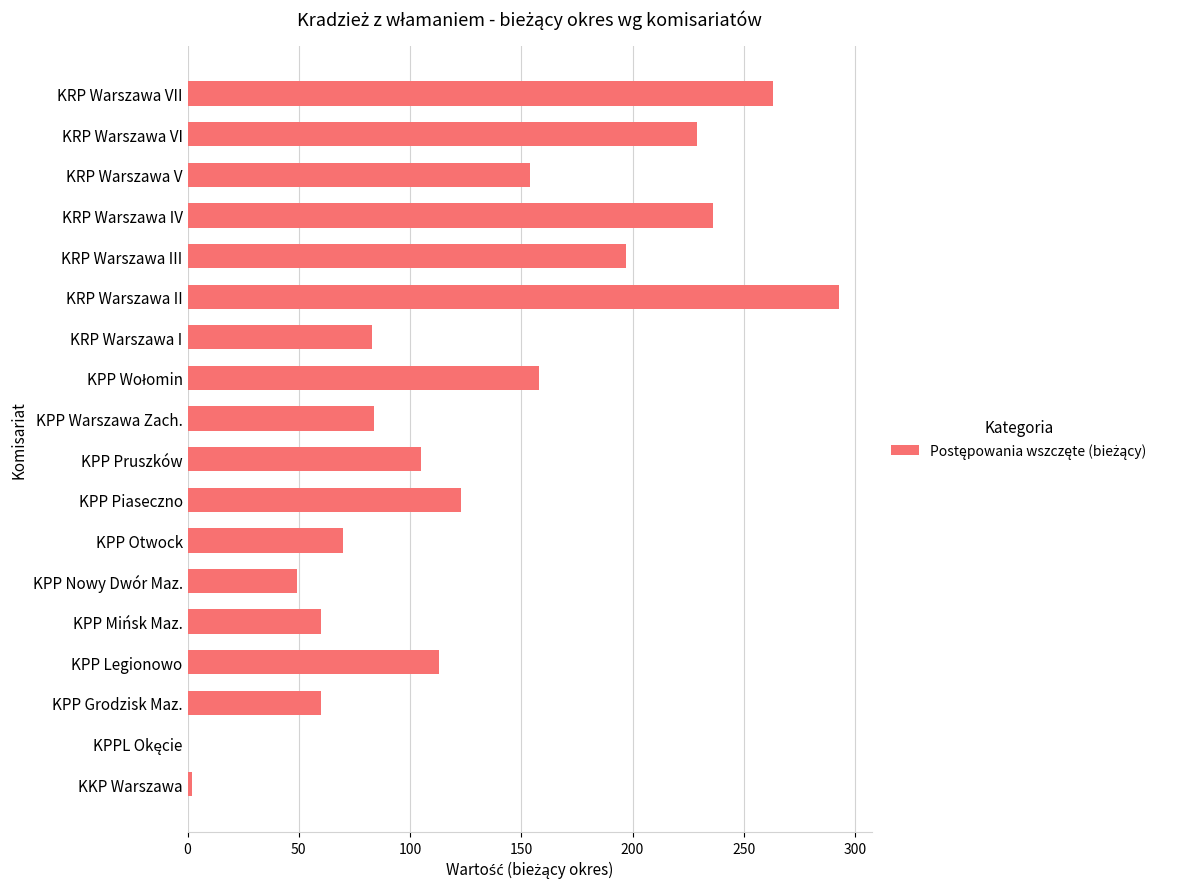

What is the sum of all values?

2279